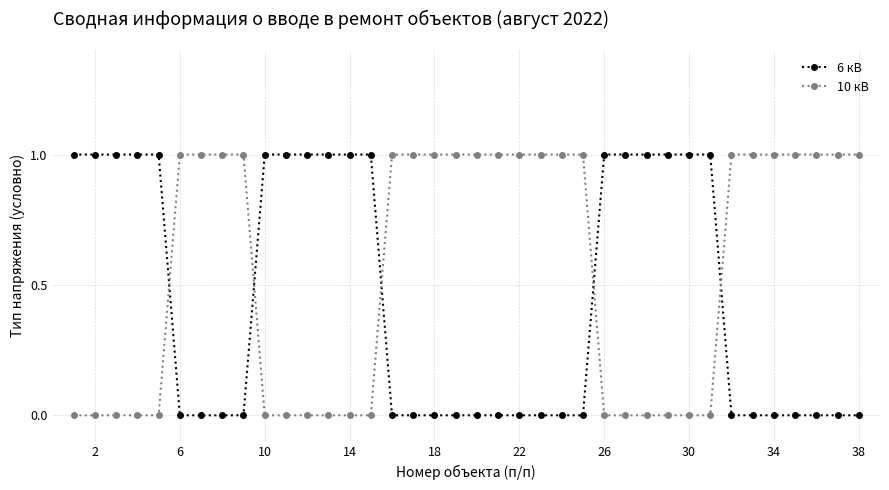

How many intersections are there between 10 кВ and 6 кВ?

5